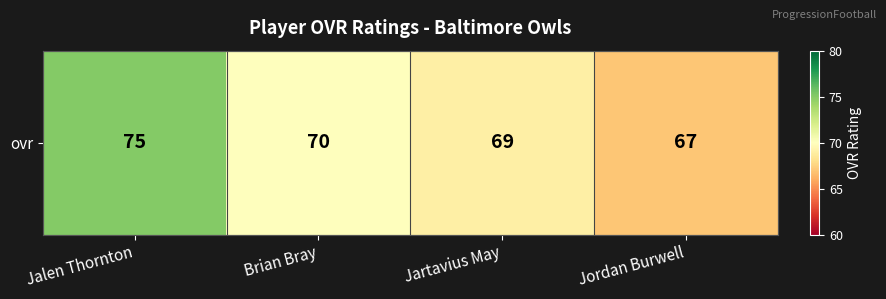

What is the minimum value shown in the chart?

67